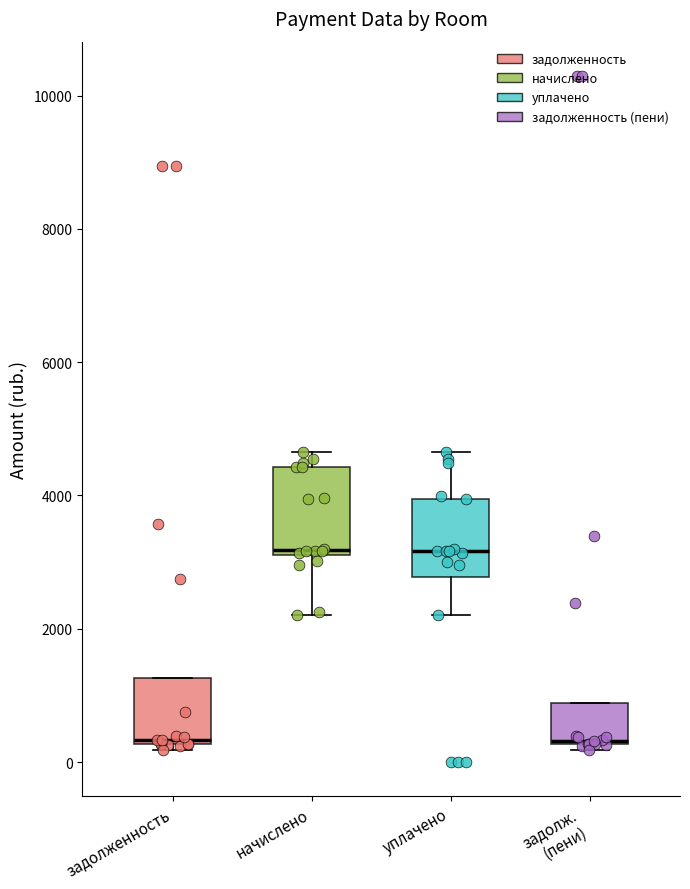

Where is the lower edge of the box for задолж. (пени) on the y-axis? The values are not printed on the chart, so give them approximately, as read against the axis.

200